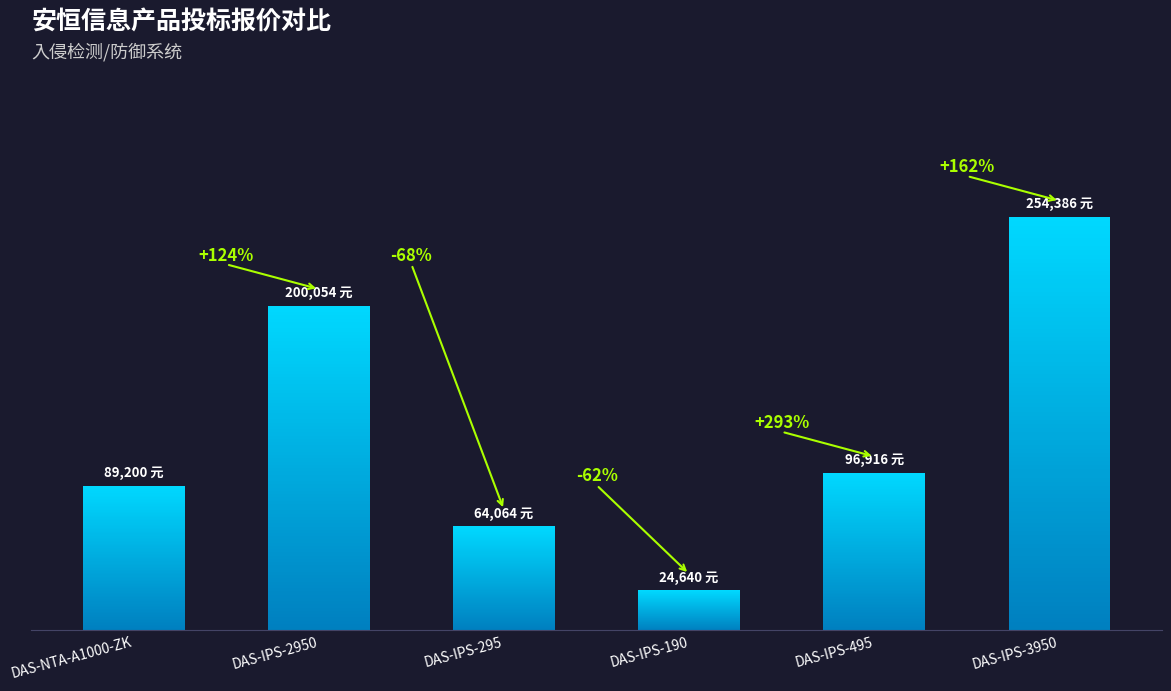

How many distinct data groups are displayed?

1